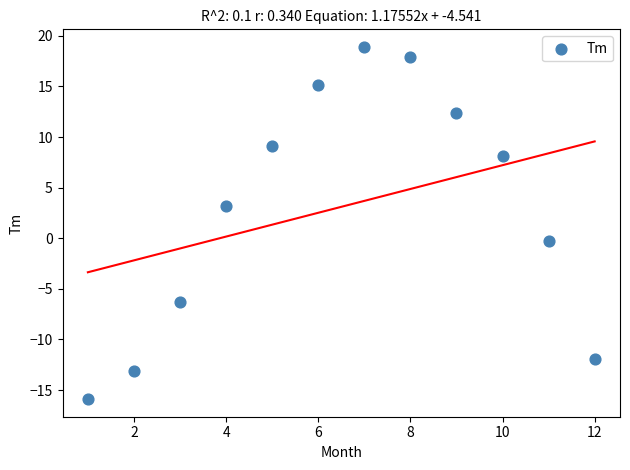

What is the average X value?

6.5